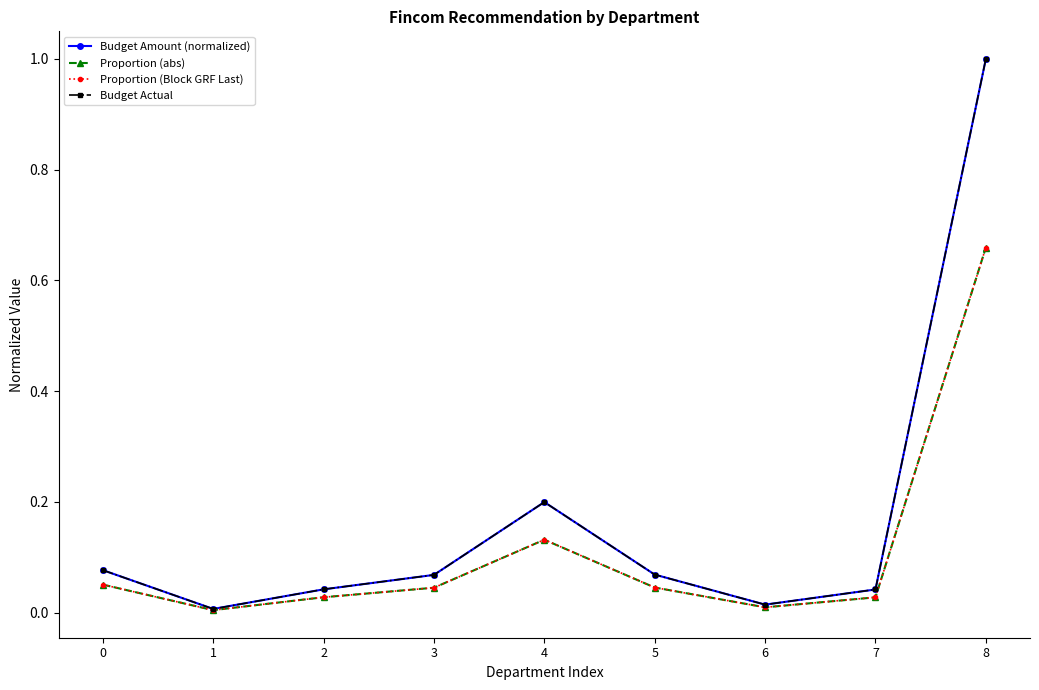

At 5, list the series in order from largest to smallest.

Budget Amount (normalized), Budget Actual, Proportion (abs), Proportion (Block GRF Last)